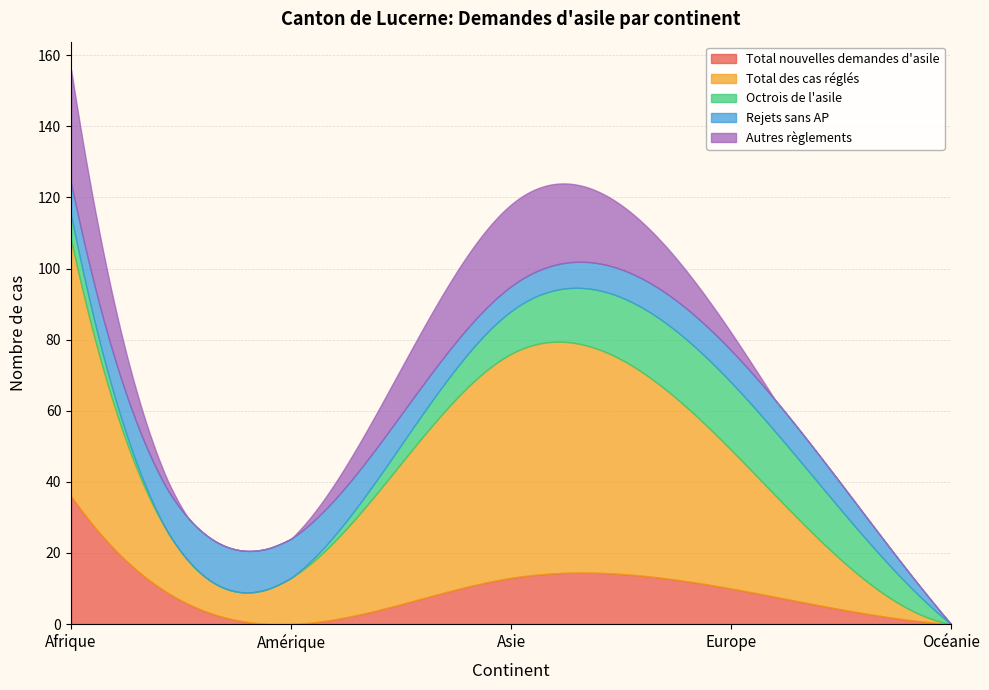

How many lines are shown in the chart?

5